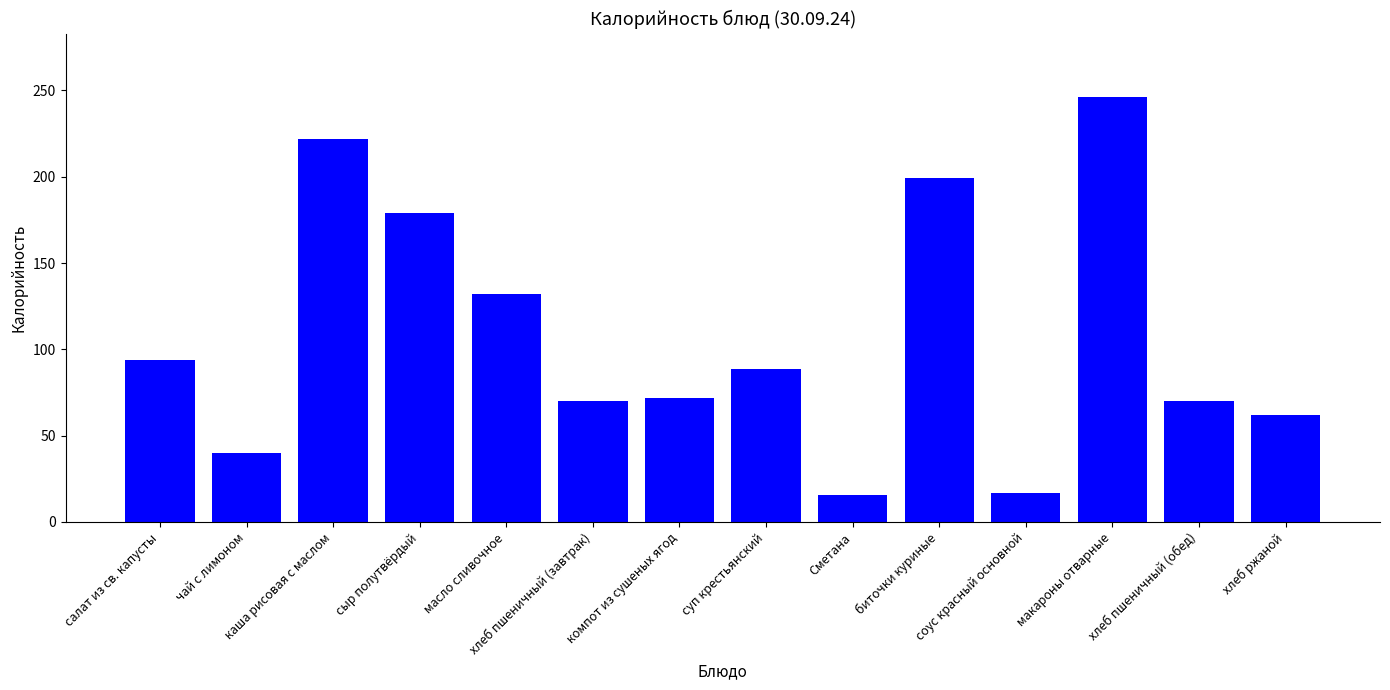

Reading left to right, extract all data points from this chart.

94.0	40.0	221.6	179.0	132.2	70.3	72.0	88.5	15.8	199.0	16.9	246.0	70.3	61.9